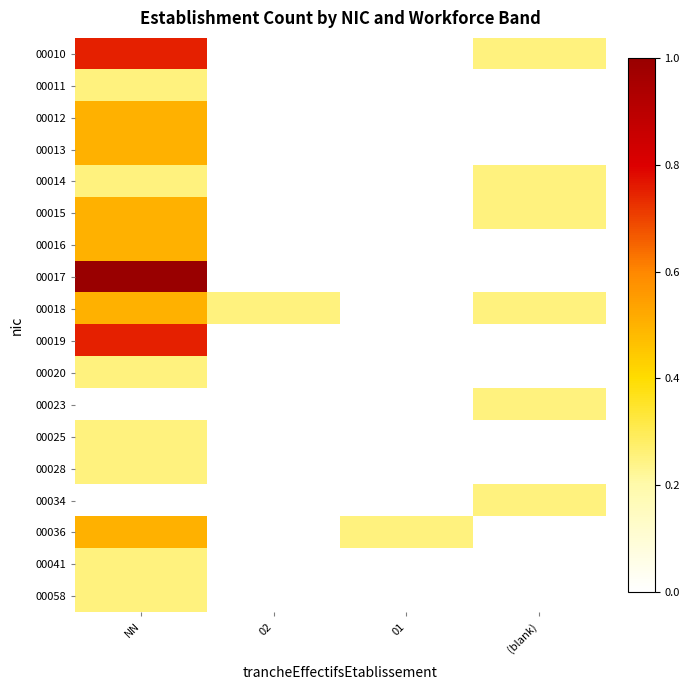

Reading left to right, what are all the values shown in this chart?

00010: NN=0.8	02=0.0	01=0.0	(blank)=0.2
00011: NN=0.2	02=0.0	01=0.0	(blank)=0.0
00012: NN=0.5	02=0.0	01=0.0	(blank)=0.0
00013: NN=0.5	02=0.0	01=0.0	(blank)=0.0
00014: NN=0.2	02=0.0	01=0.0	(blank)=0.2
00015: NN=0.5	02=0.0	01=0.0	(blank)=0.2
00016: NN=0.5	02=0.0	01=0.0	(blank)=0.0
00017: NN=1.0	02=0.0	01=0.0	(blank)=0.0
00018: NN=0.5	02=0.2	01=0.0	(blank)=0.2
00019: NN=0.8	02=0.0	01=0.0	(blank)=0.0
00020: NN=0.2	02=0.0	01=0.0	(blank)=0.0
00023: NN=0.0	02=0.0	01=0.0	(blank)=0.2
00025: NN=0.2	02=0.0	01=0.0	(blank)=0.0
00028: NN=0.2	02=0.0	01=0.0	(blank)=0.0
00034: NN=0.0	02=0.0	01=0.0	(blank)=0.2
00036: NN=0.5	02=0.0	01=0.2	(blank)=0.0
00041: NN=0.2	02=0.0	01=0.0	(blank)=0.0
00058: NN=0.2	02=0.0	01=0.0	(blank)=0.0